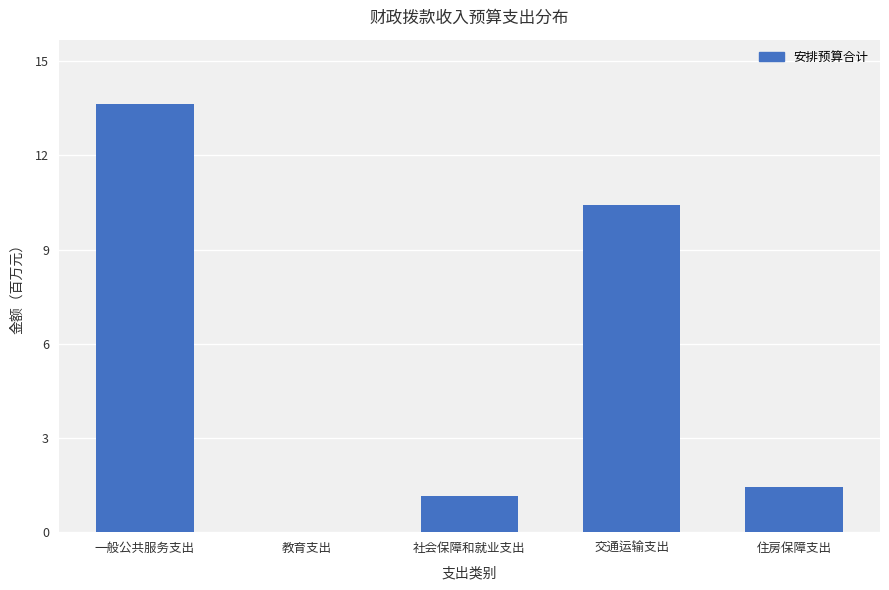

What is the sum of all values?

28194915